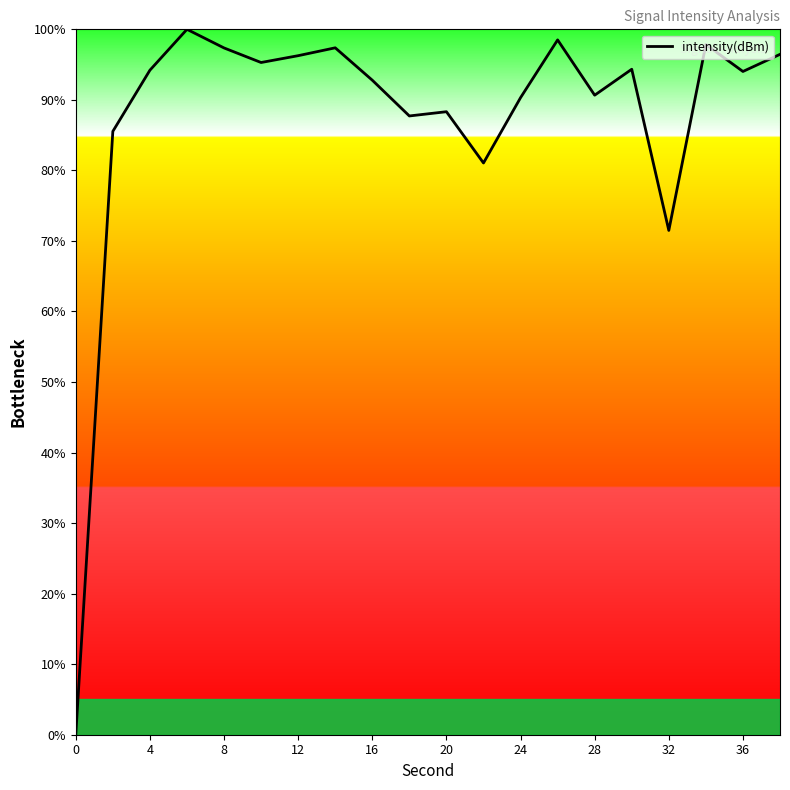

What is the greatest value displayed?

100.0